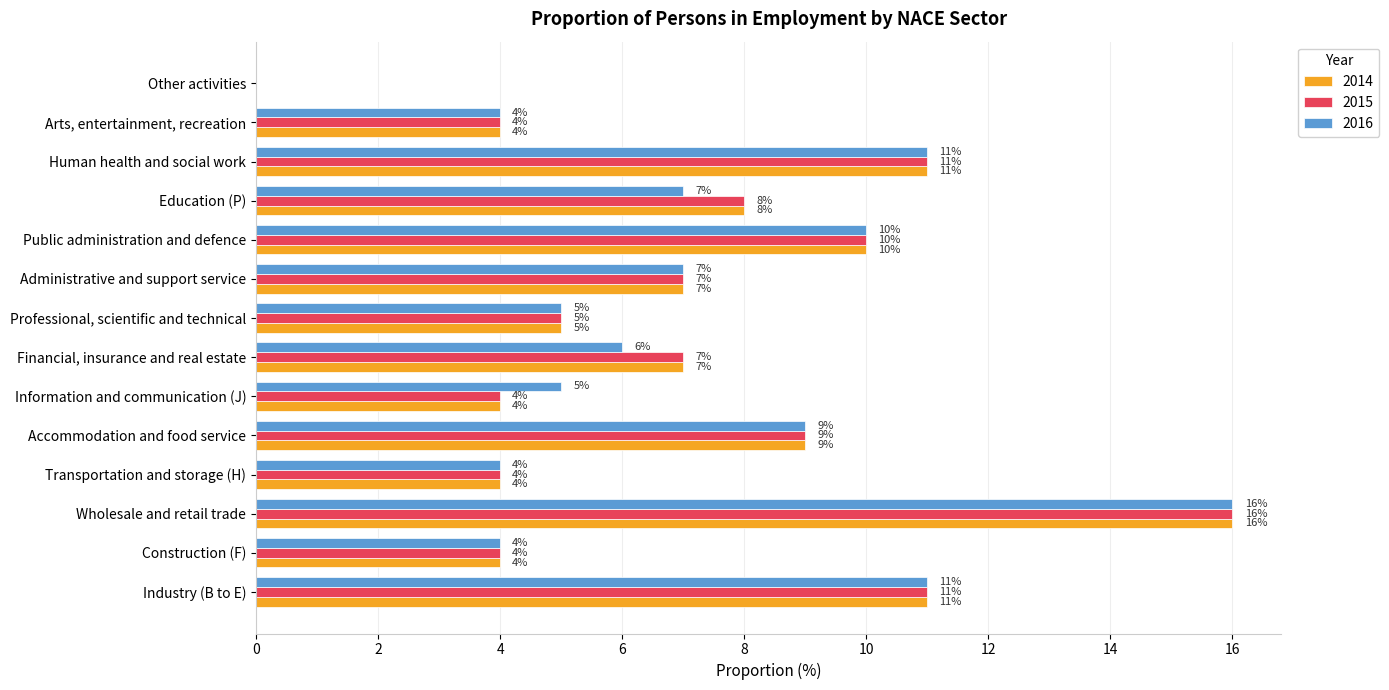

What is the maximum value for 2016?

16